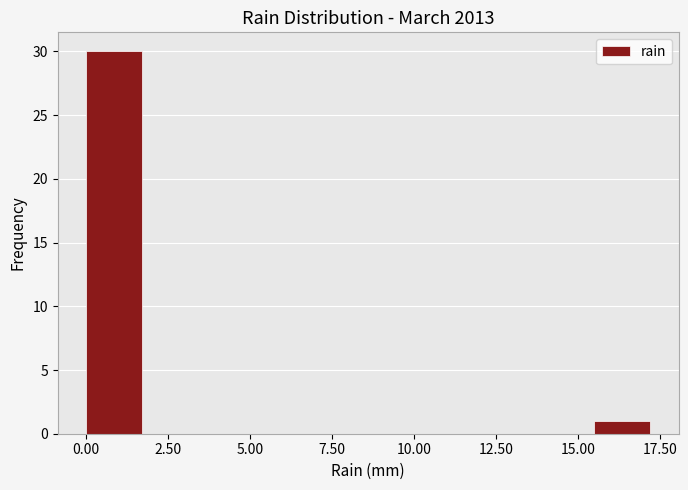

Around what value on the x-axis is the tallest bar? Give the approximate position of its centre, as read against the axis.

1.0